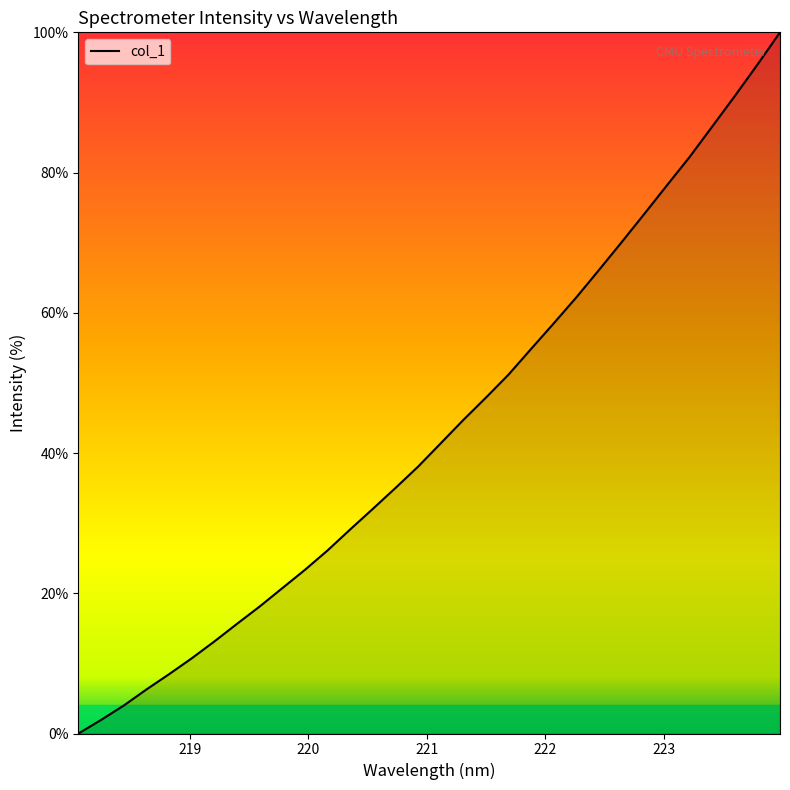

True or false: the data has more than 1 interior local peaks.

False